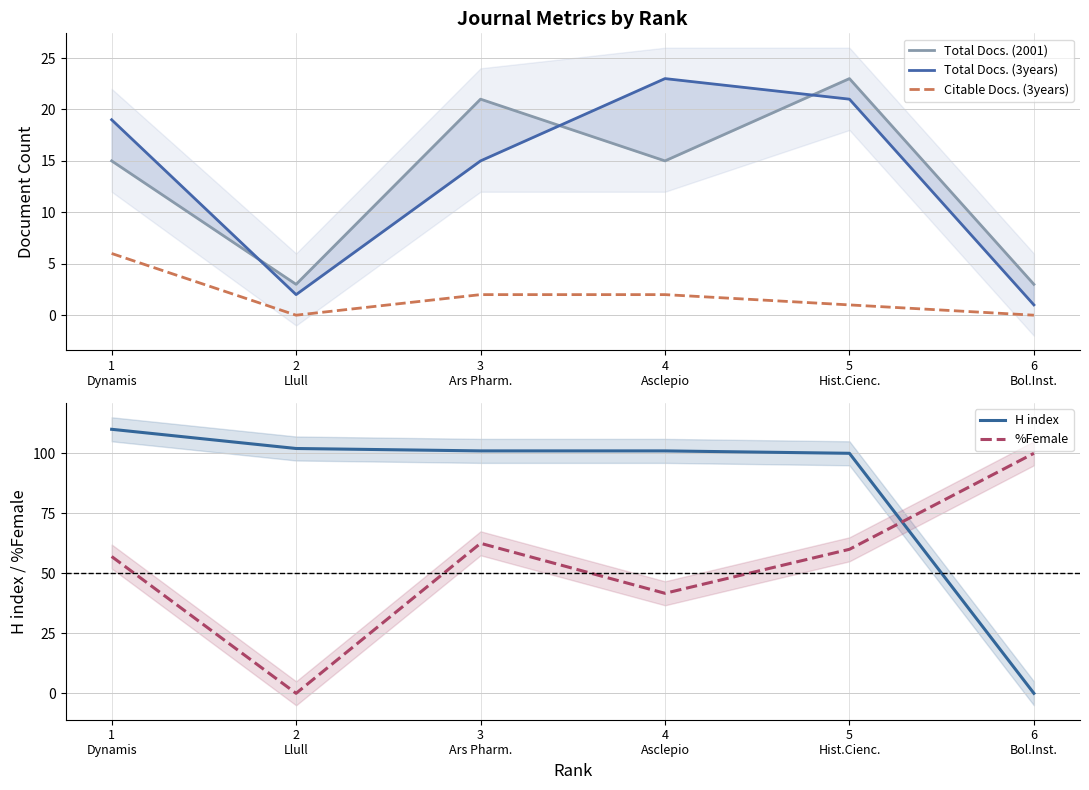

Does the chart display data point markers on the line(s)?

No